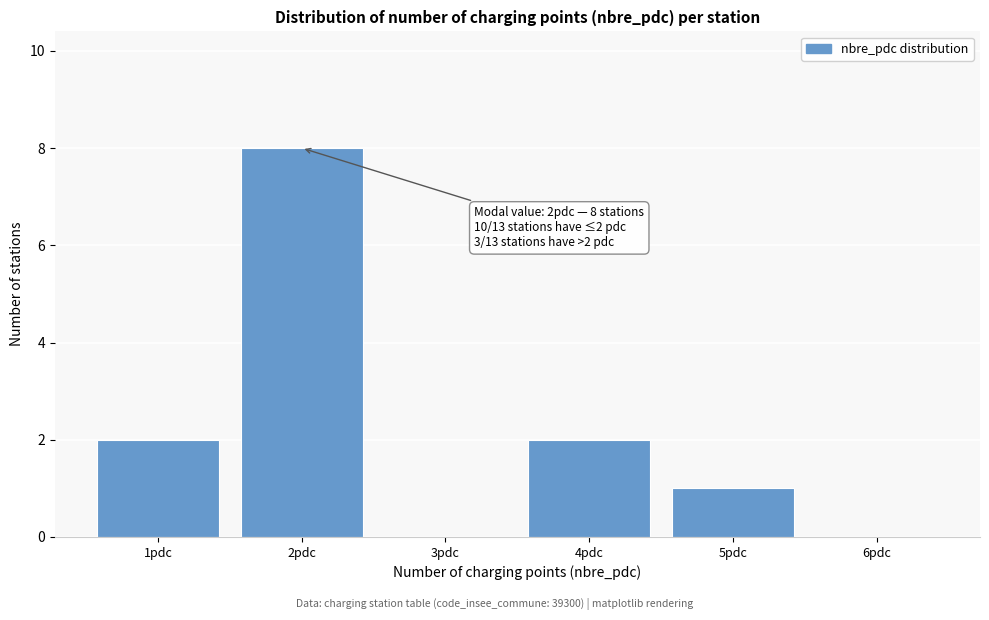

Which range on the x-axis has the tallest bar?

1.5 to 2.5